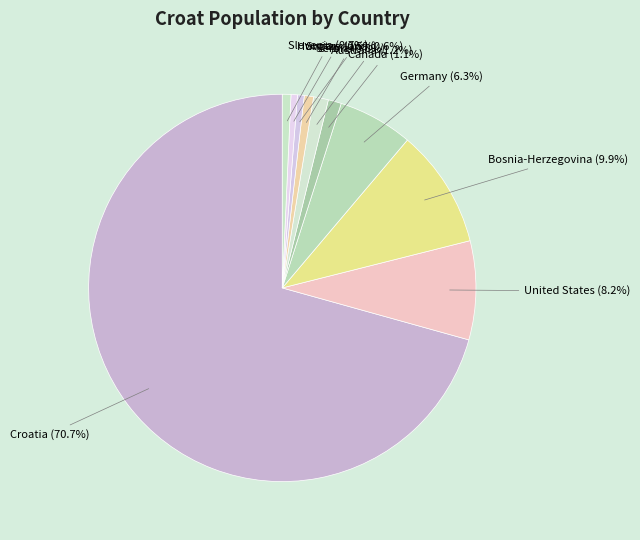

To the nearest percent, what is the average slice percentage?

10%